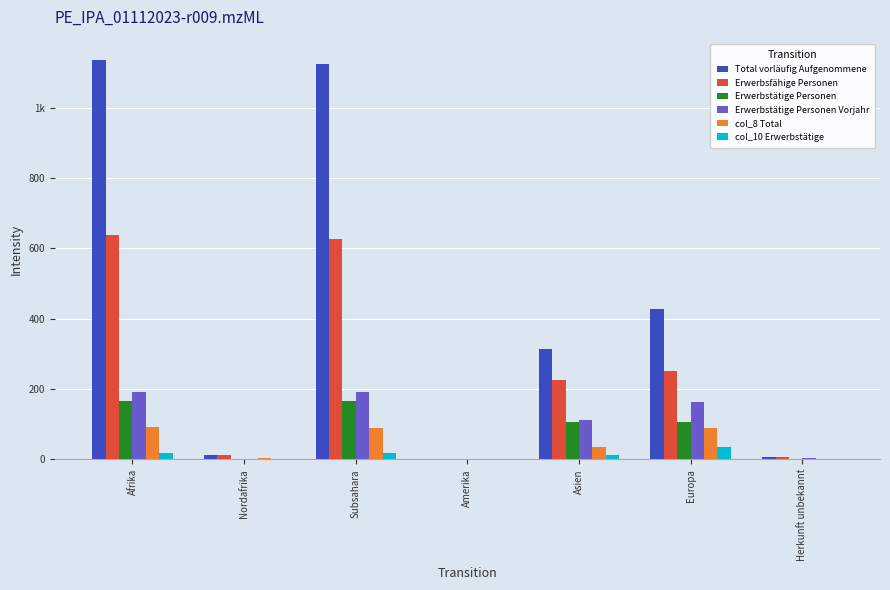

What are all the series names shown in the legend?

Total vorläufig Aufgenommene, Erwerbsfähige Personen, Erwerbstätige Personen, Erwerbstätige Personen Vorjahr, col_8 Total, col_10 Erwerbstätige